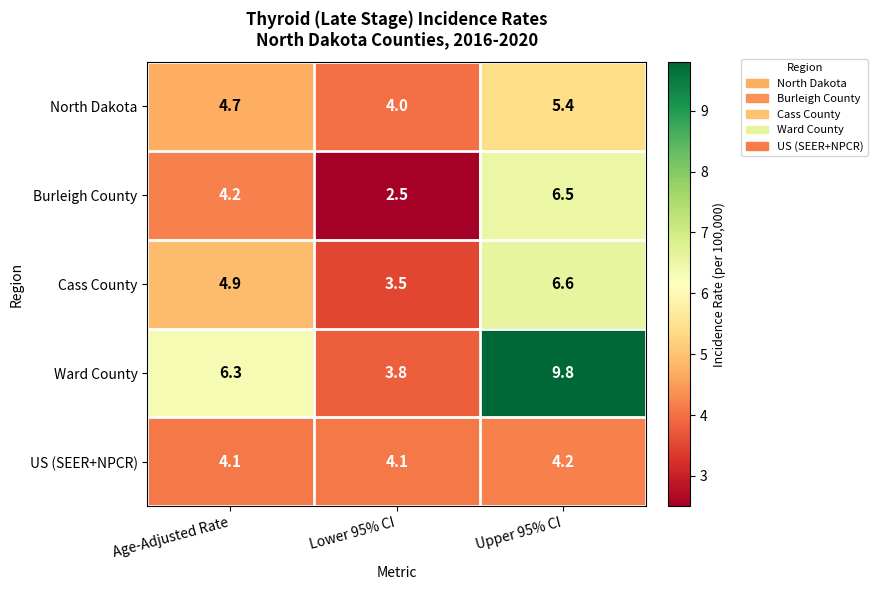

How many distinct data groups are displayed?

5